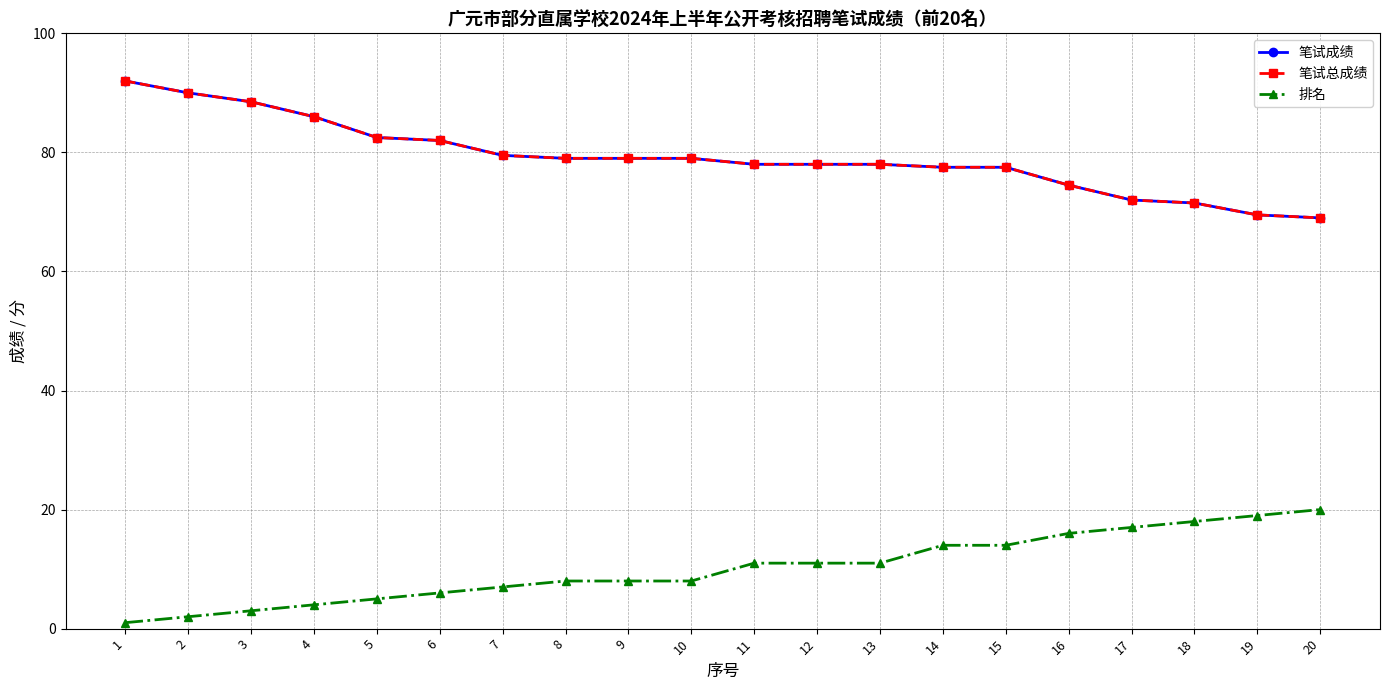

At which category is the sum across all series the highest?

1